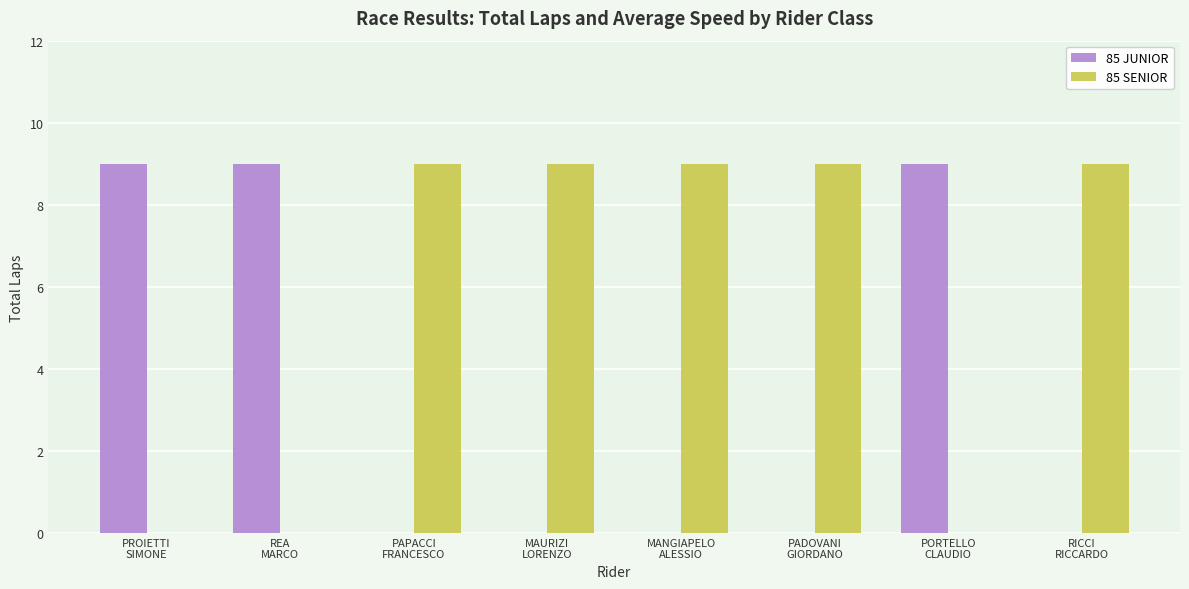

How many categories are shown in the chart?

8